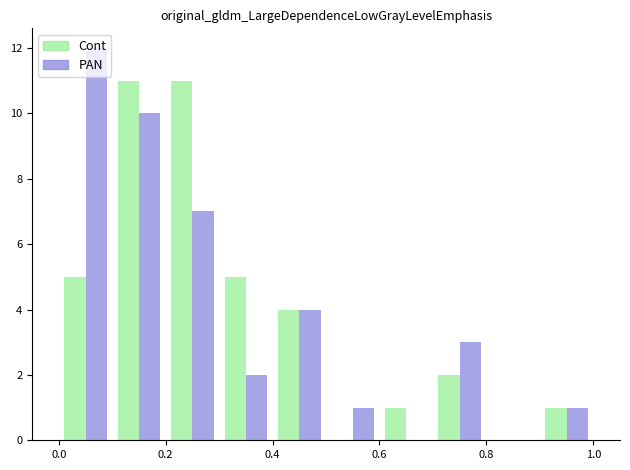

What is the maximum value shown in the chart?

12